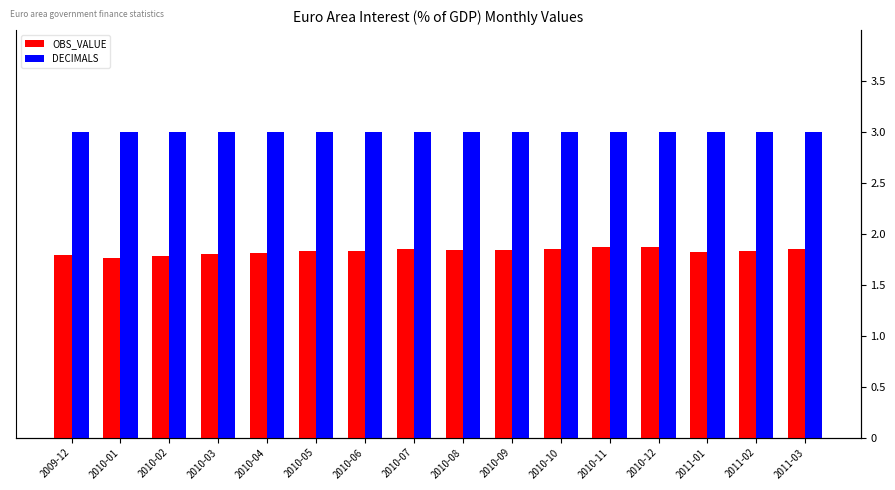

What is the label of the 1st bar from the left?

2009-12